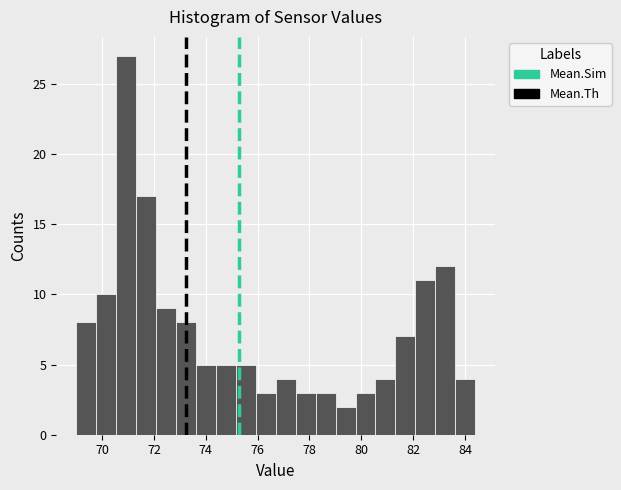

Read against the x-axis, roughly where is the centre of the tallest bar?

71.0